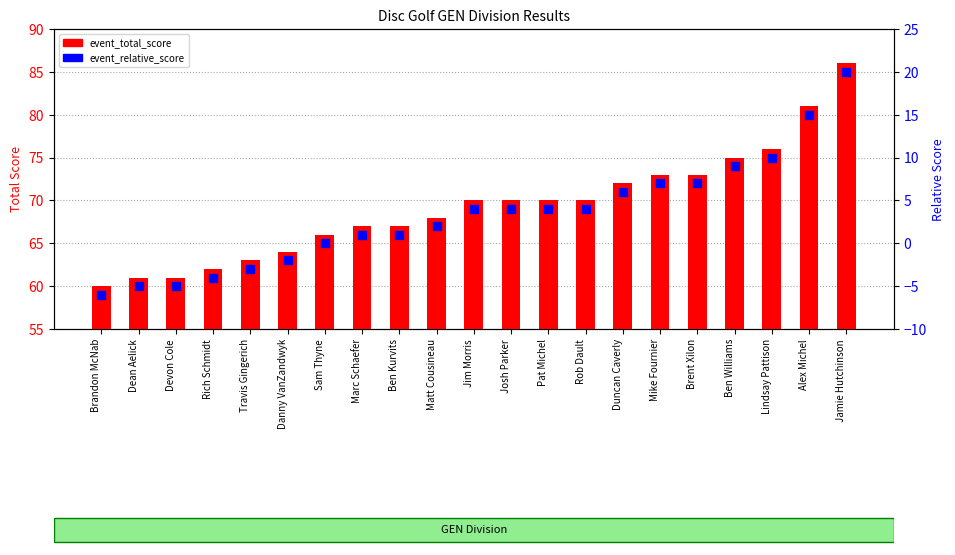

Which series contains the highest Y value?

event_total_score